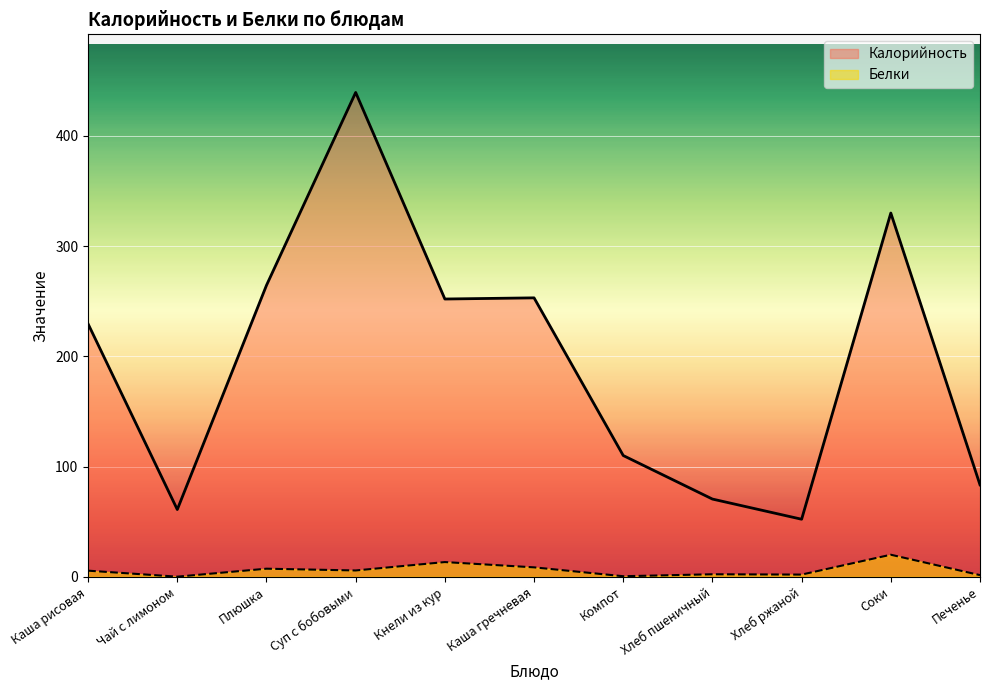

True or false: Белки and Калорийность cross at least once.

False